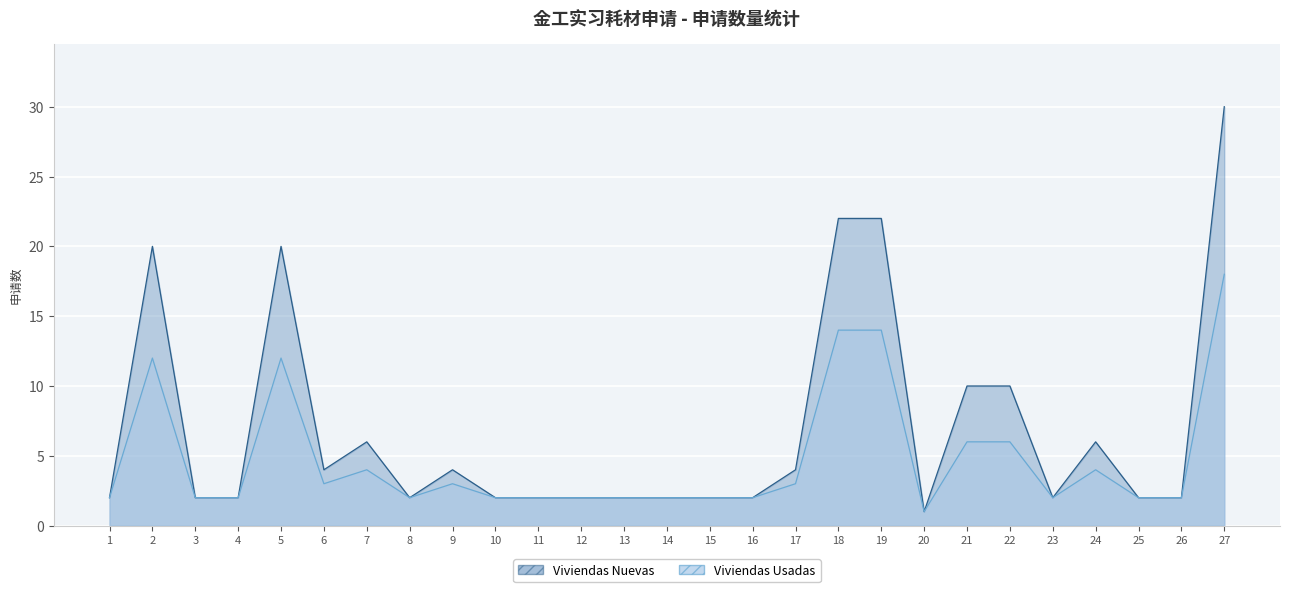

Which series has the largest total across all categories?

Viviendas Nuevas